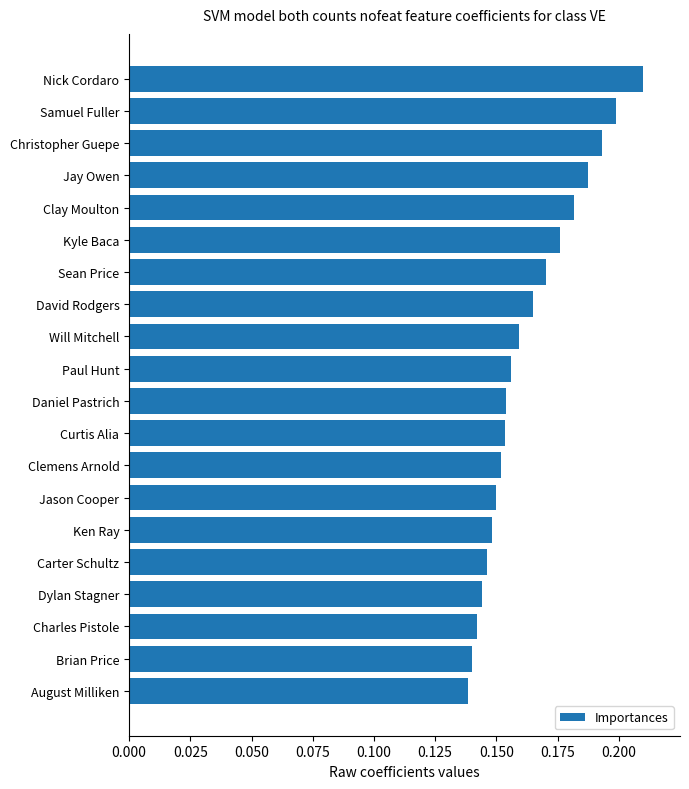

What is the sum of the values at Clay Moulton and Nick Cordaro?

0.4